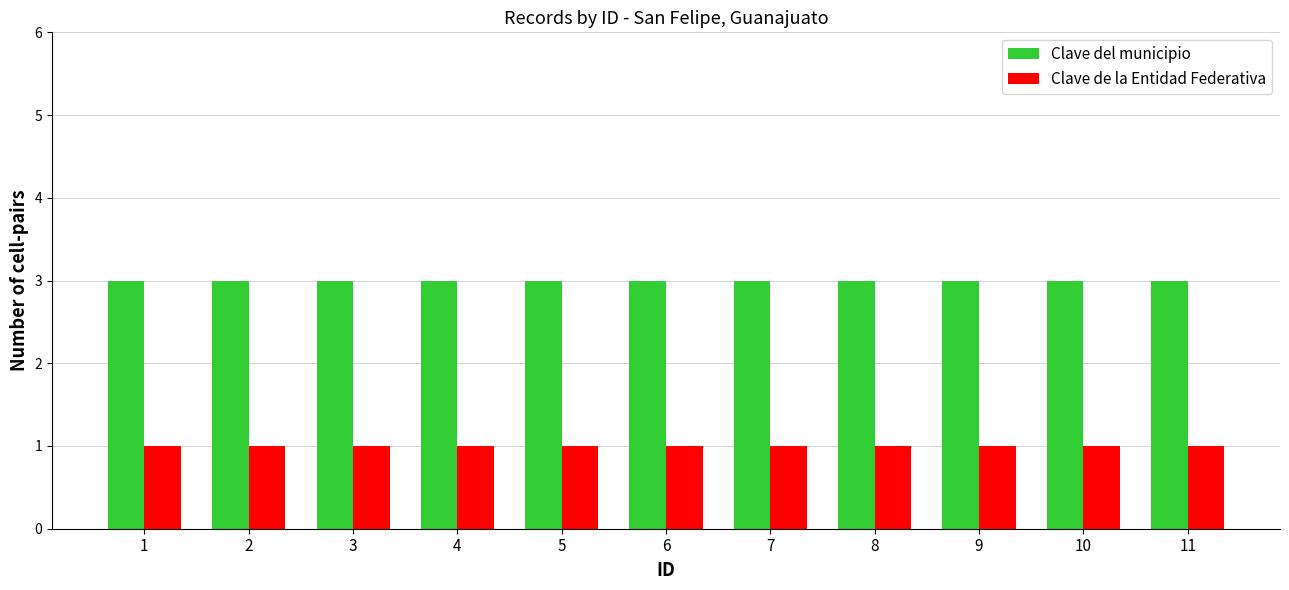

How many bars are there in total?

22